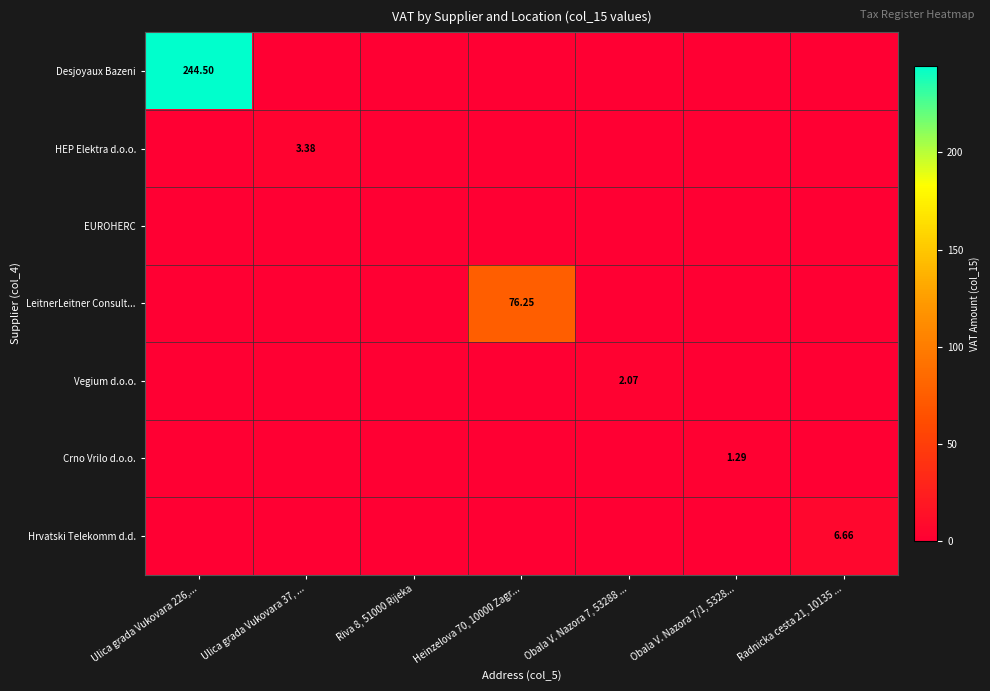

At which category does the chart reach its peak across all series?

Ulica grada Vukovara 226,...